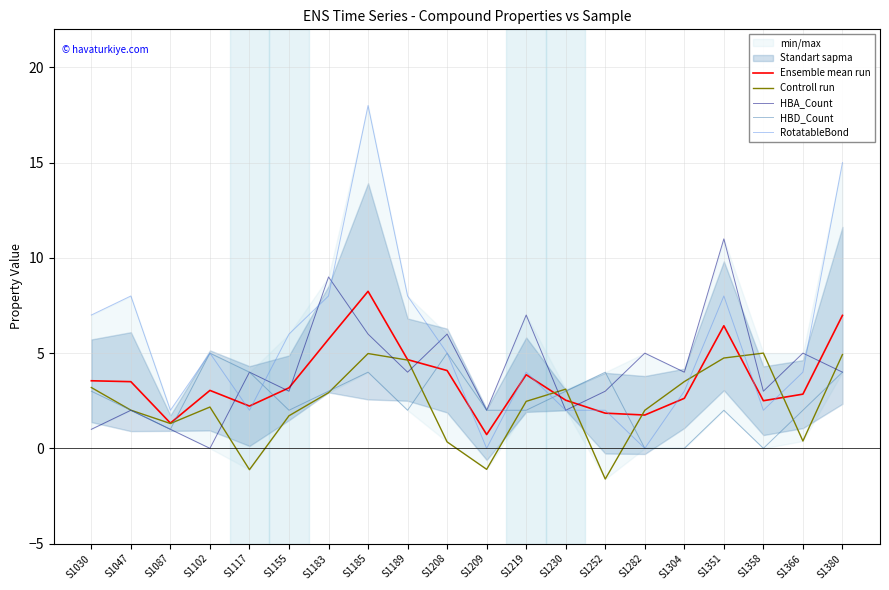

The value of HBD_Count at S1219 is 2.0. True or false?

True